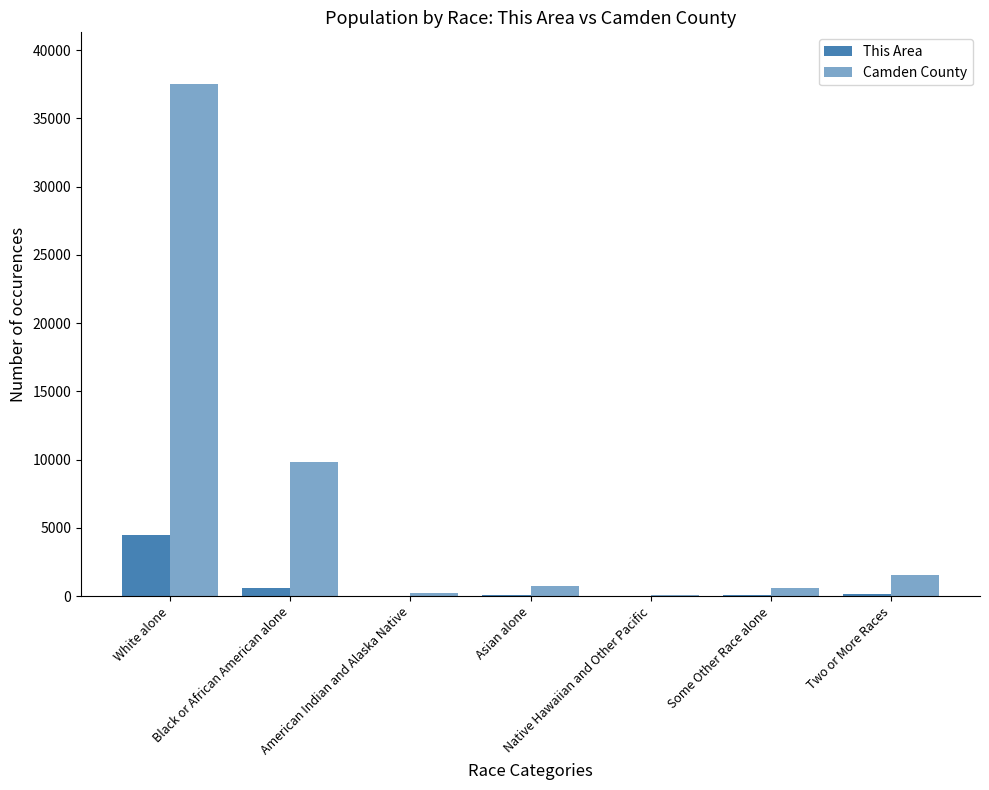

Where is This Area nearest to the value 2227?

Black or African American alone